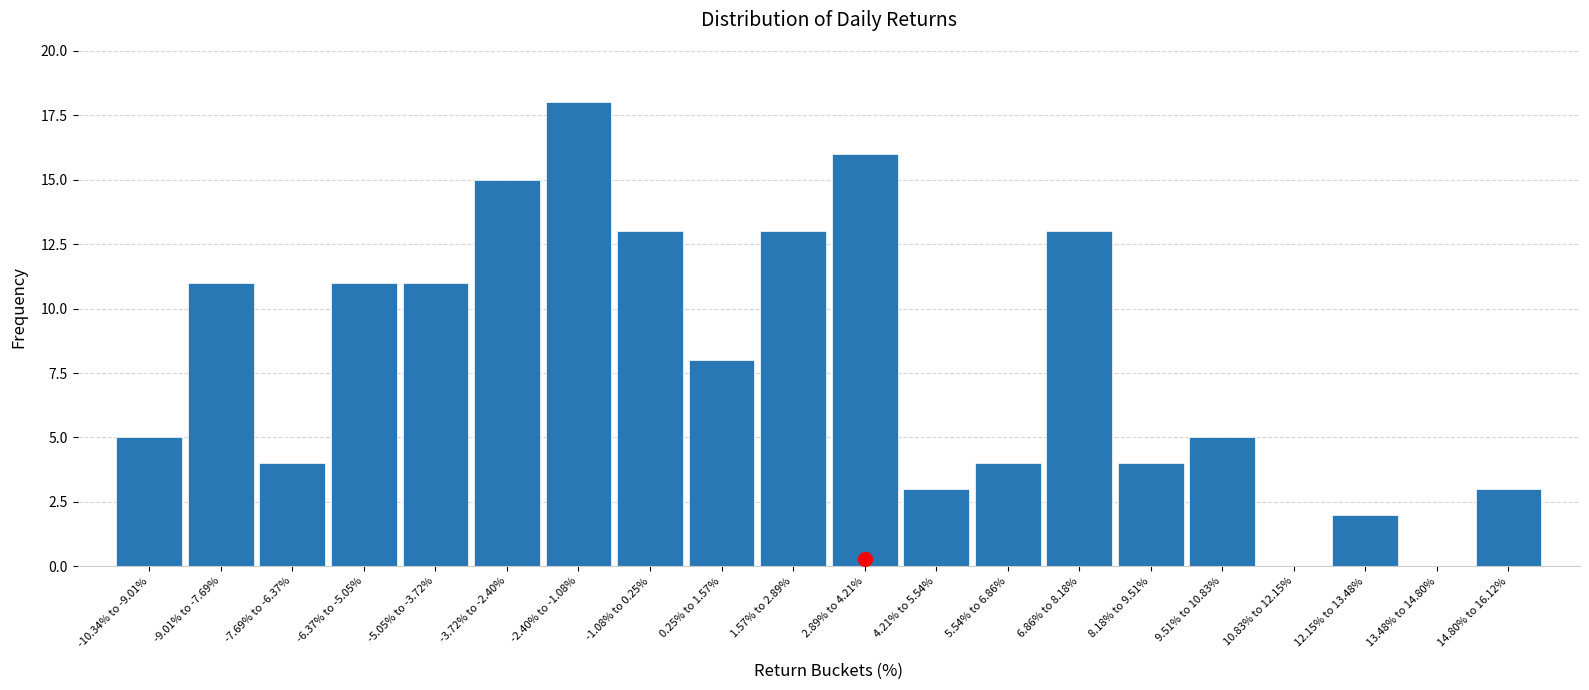

Reading right to left, what are all the values shown in this chart?

14.80% to 16.12%=3	13.48% to 14.80%=0	12.15% to 13.48%=2	10.83% to 12.15%=0	9.51% to 10.83%=5	8.18% to 9.51%=4	6.86% to 8.18%=13	5.54% to 6.86%=4	4.21% to 5.54%=3	2.89% to 4.21%=16	1.57% to 2.89%=13	0.25% to 1.57%=8	-1.08% to 0.25%=13	-2.40% to -1.08%=18	-3.72% to -2.40%=15	-5.05% to -3.72%=11	-6.37% to -5.05%=11	-7.69% to -6.37%=4	-9.01% to -7.69%=11	-10.34% to -9.01%=5